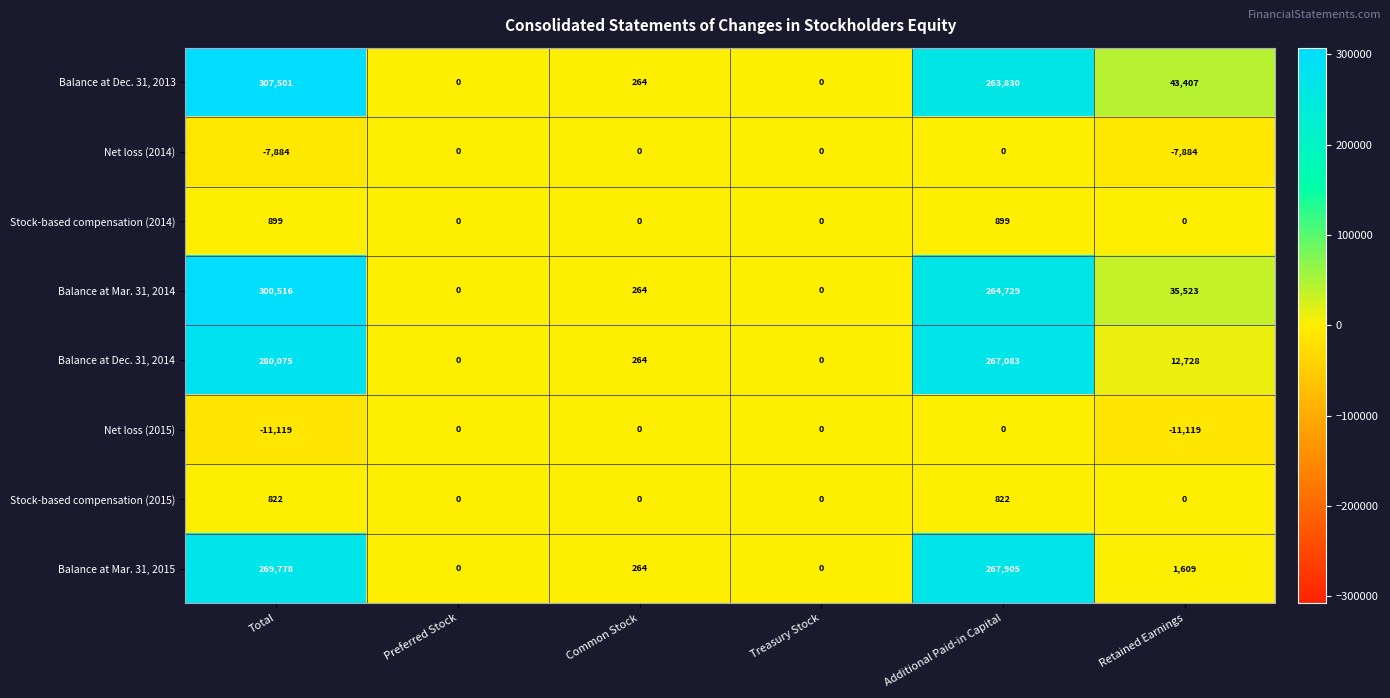

True or false: Net loss (2014) has a value of -7884 at Total.

True